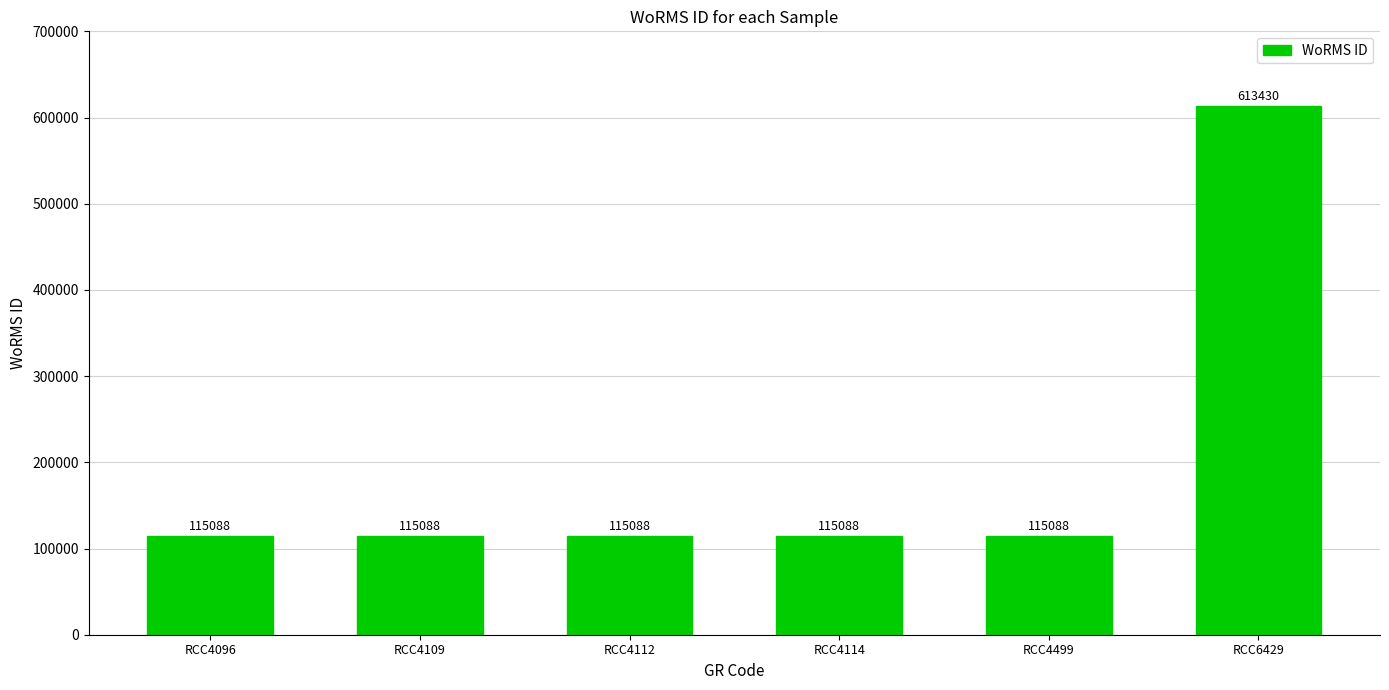

What is the greatest value displayed?

613430